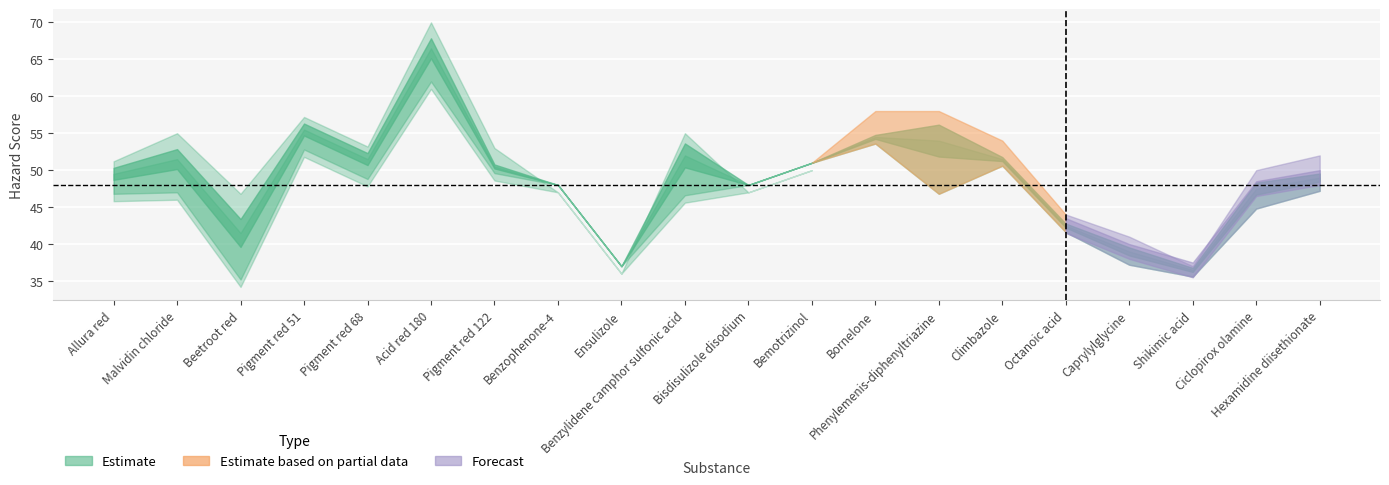

Reading left to right, transcribe all the data shown in this chart.

Risk Neutral: 49.5	51.5	41.5	55.5	51.5	66.5	50.5	48.0	37.0	52.0	48.0	51.0	54.5	54.0	51.5	42.5	39.0	36.5	47.5	49.0
Risk Averse: 46.8	47.0	35.2	52.8	48.8	62.0	49.6	48.0	37.0	46.6	48.0	51.0	53.6	46.8	50.6	41.6	37.2	35.6	44.8	47.2
Risk Seeking: 52.2	56.0	47.8	58.2	54.2	71.0	54.0	48.0	37.0	56.0	48.0	51.0	58.0	58.0	54.0	44.0	41.0	37.0	50.0	52.0